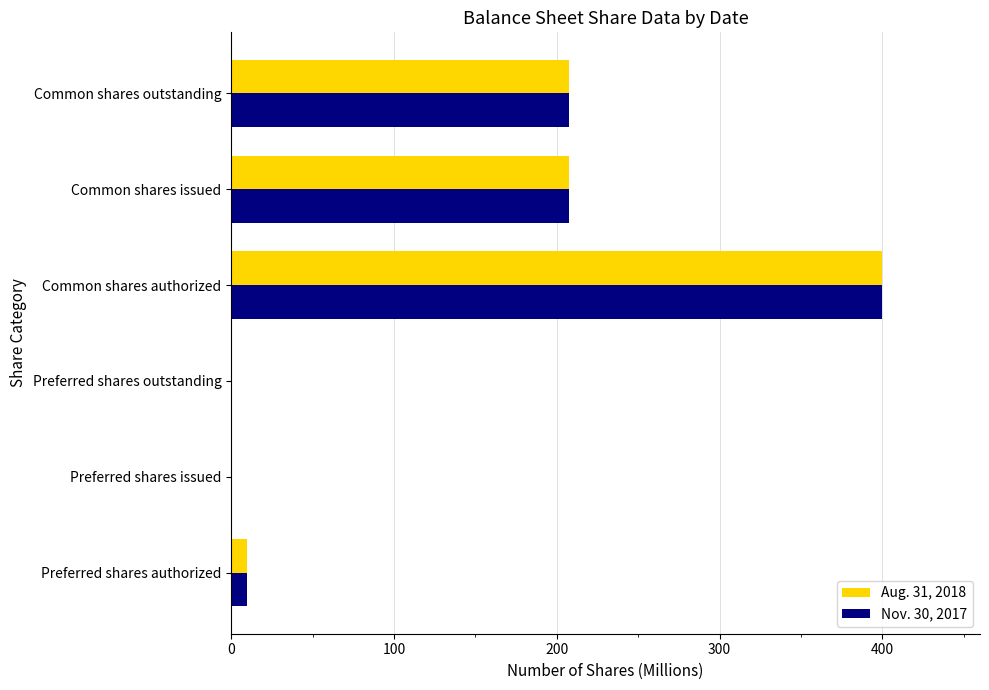

Is the value of Nov. 30, 2017 at Common shares authorized greater than the value of Aug. 31, 2018 at Preferred shares outstanding?

Yes